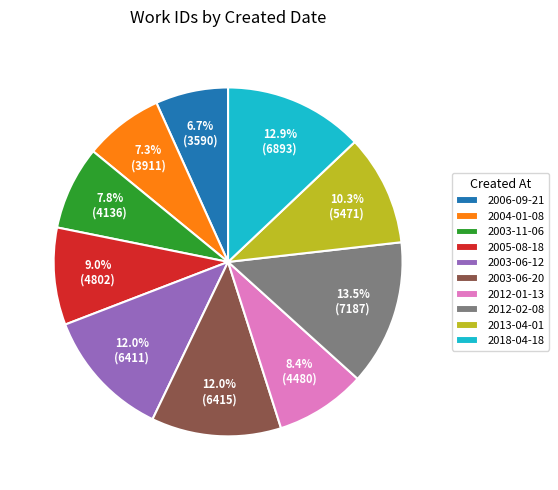

Does 2003-06-12 represent more than half of the total?

No